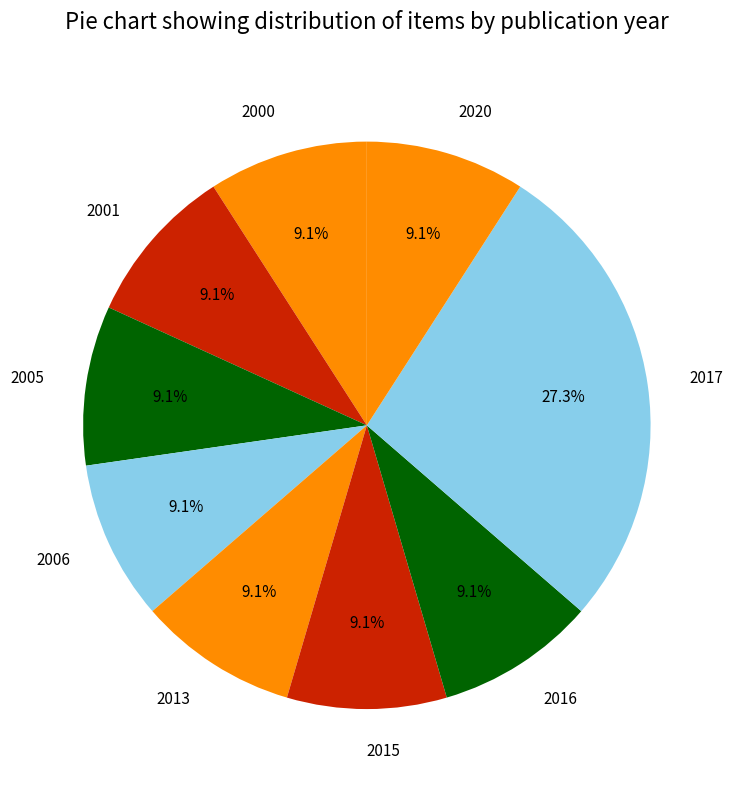

To the nearest percent, what is the average slice percentage?

11%